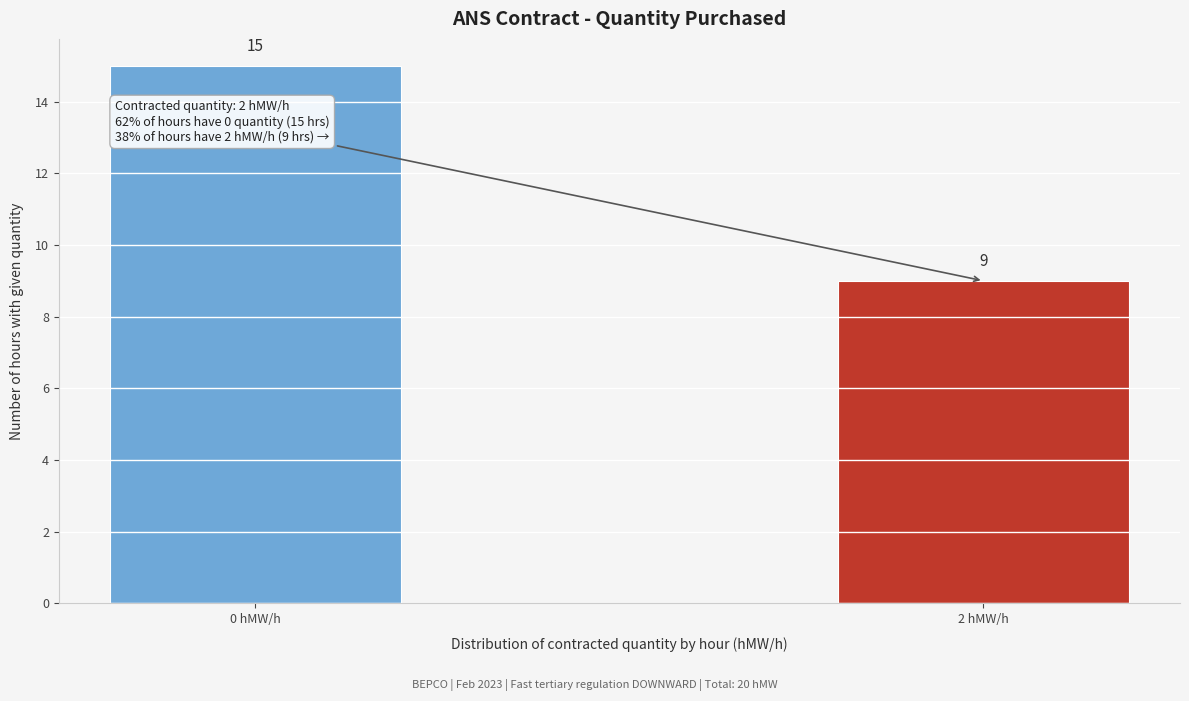

Reading left to right, list all the values displayed in this chart.

0 hMW/h=15	2 hMW/h=9